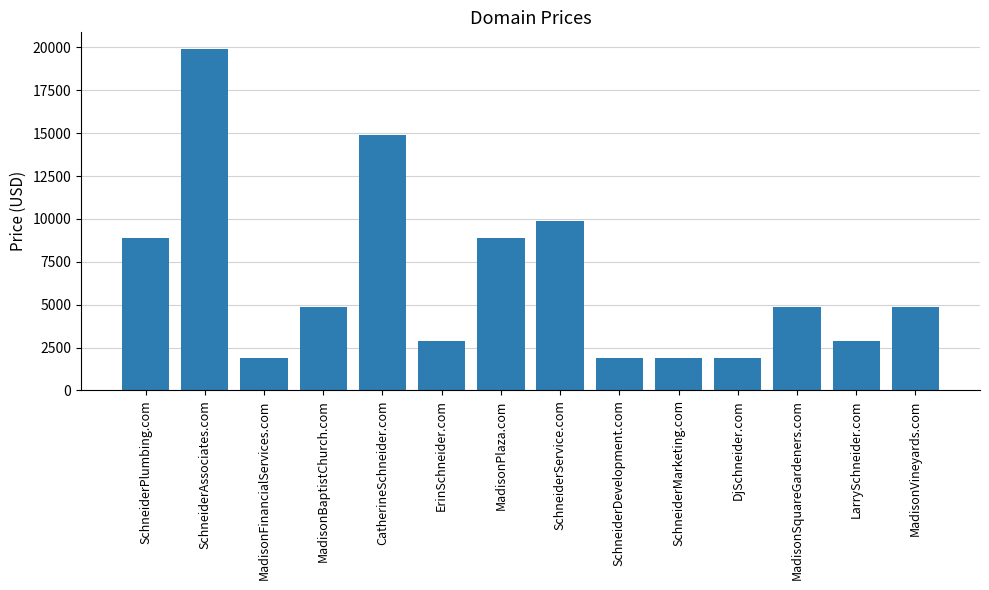

At which label is the value closest to 10888?

SchneiderService.com